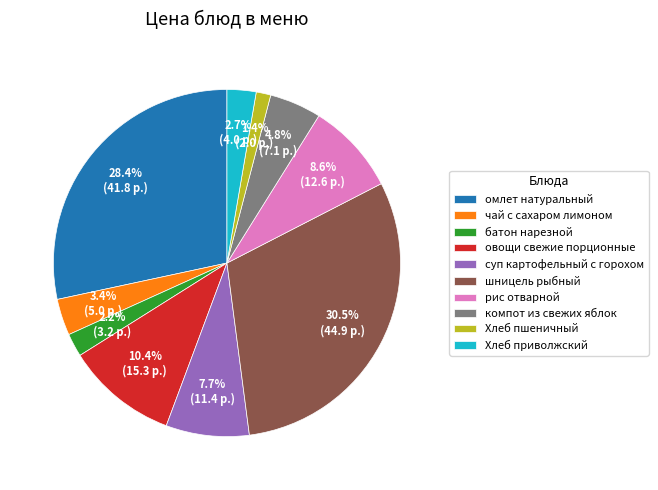

Which has a higher value, овощи свежие порционные or рис отварной?

овощи свежие порционные